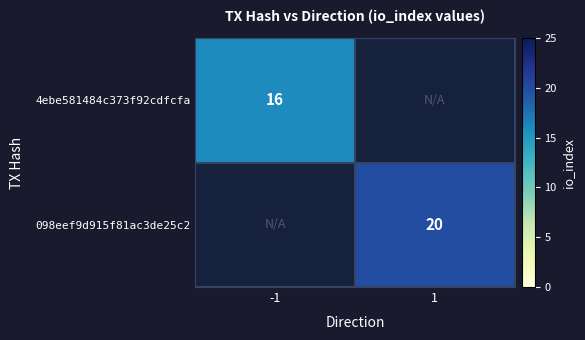

Is it true that 4ebe581484c373f92cdfcfa equals 22 at -1?

False